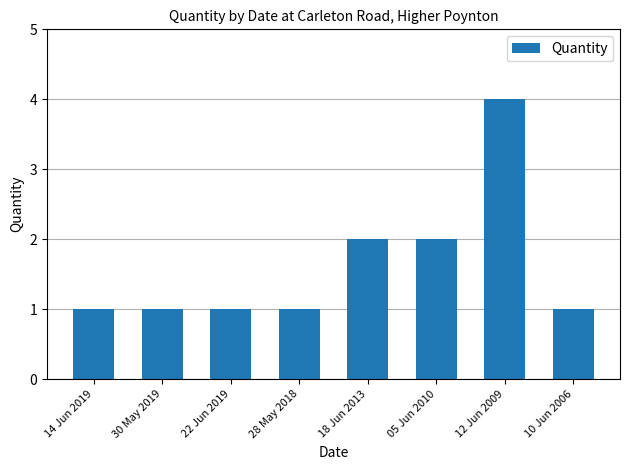

Reading left to right, list all the values displayed in this chart.

1	1	1	1	2	2	4	1